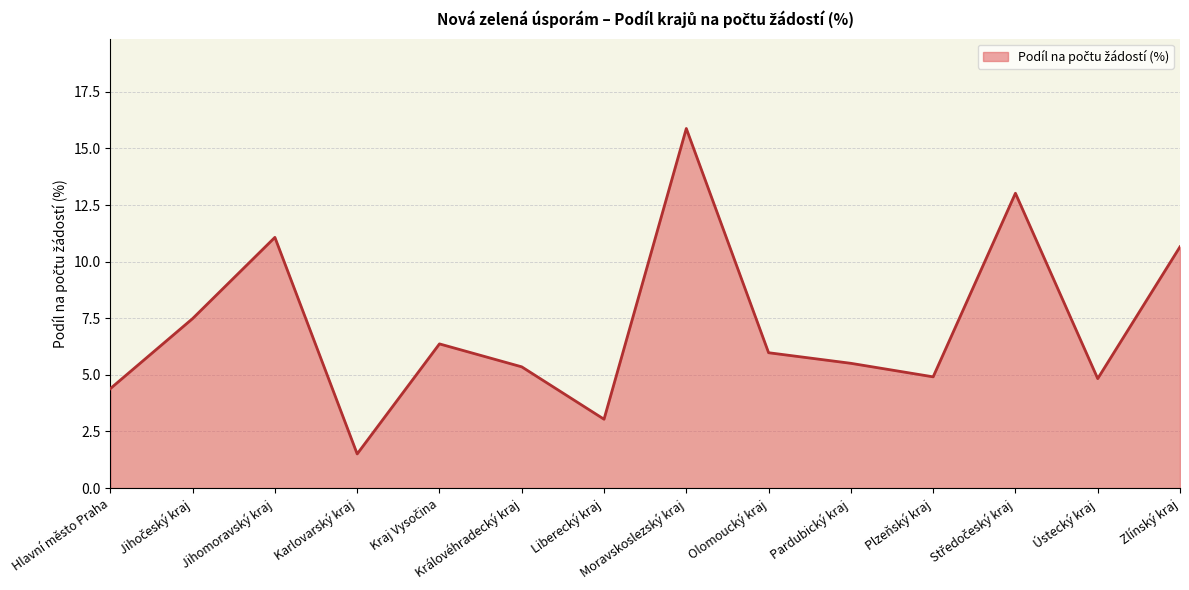

Approximately how many times larger is the value at Plzeňský kraj compared to Pardubický kraj?

0.9